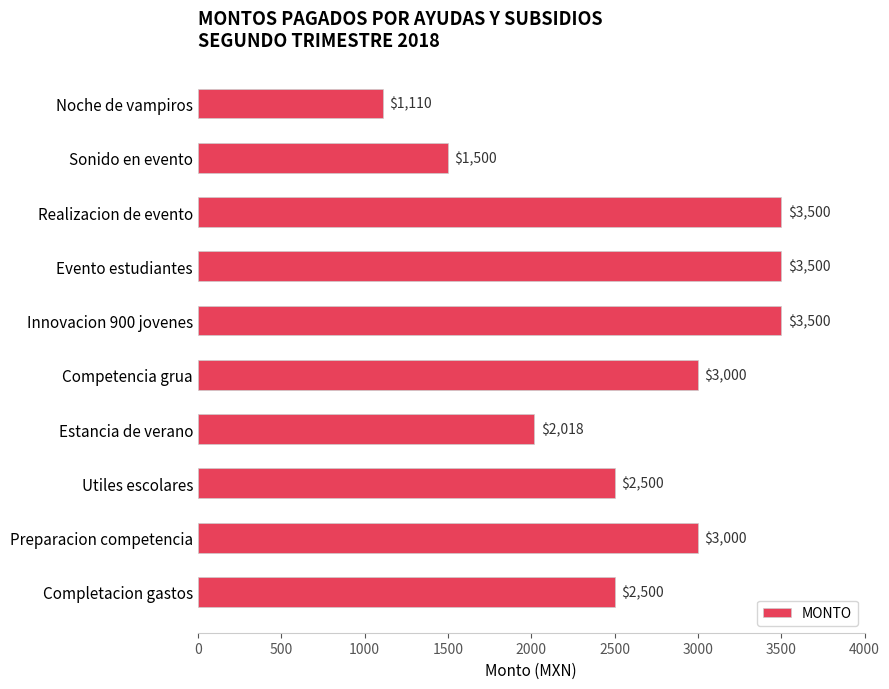

What is the sum of the values at Innovacion 900 jovenes and Competencia grua?

6500